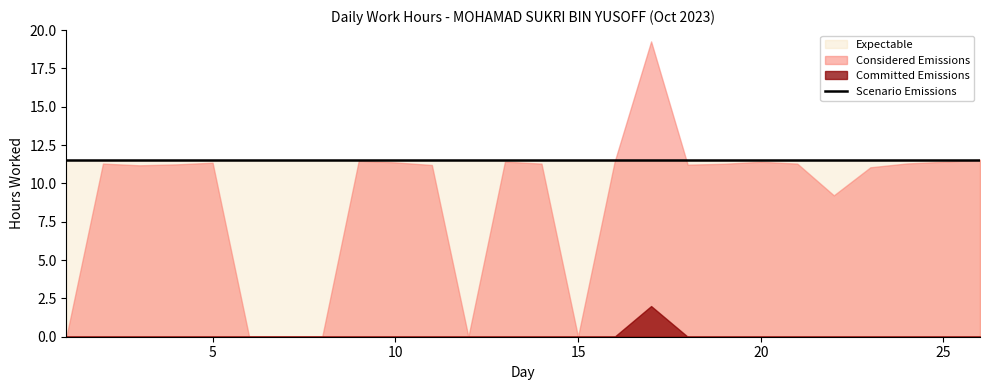

What is the total value across all series at 10?

22.9